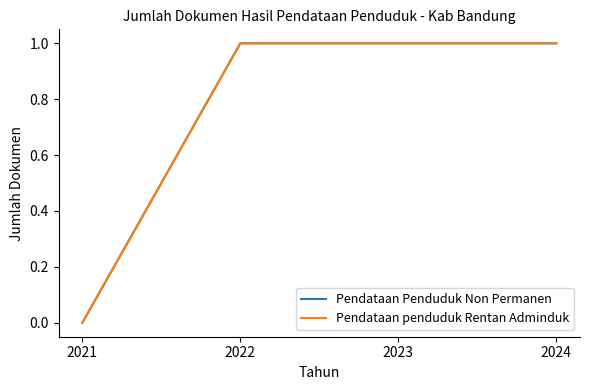

Between 2024 and 2021, which is larger?

2024